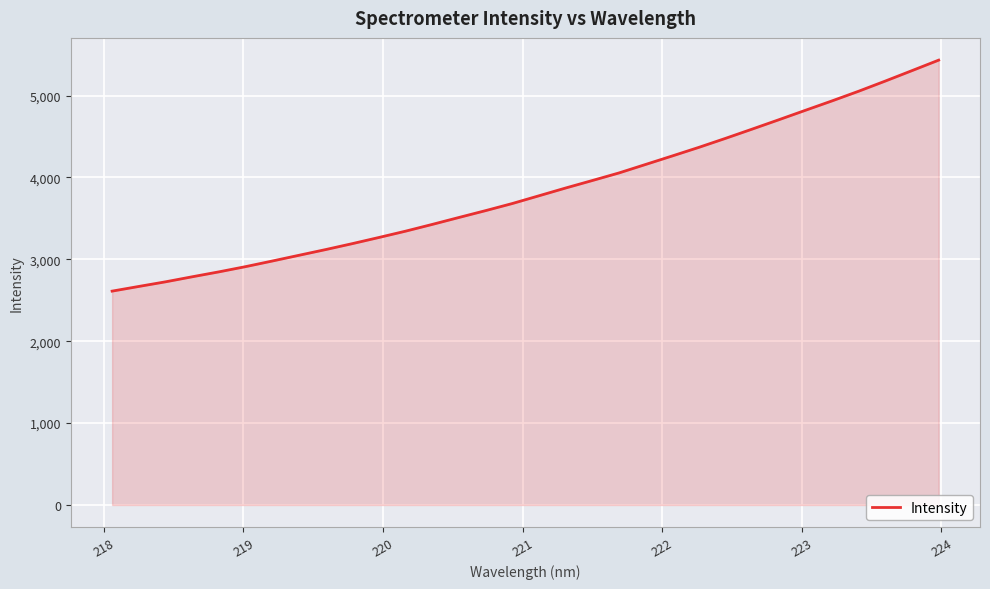

What is the difference between the maximum and minimum values?

2821.4